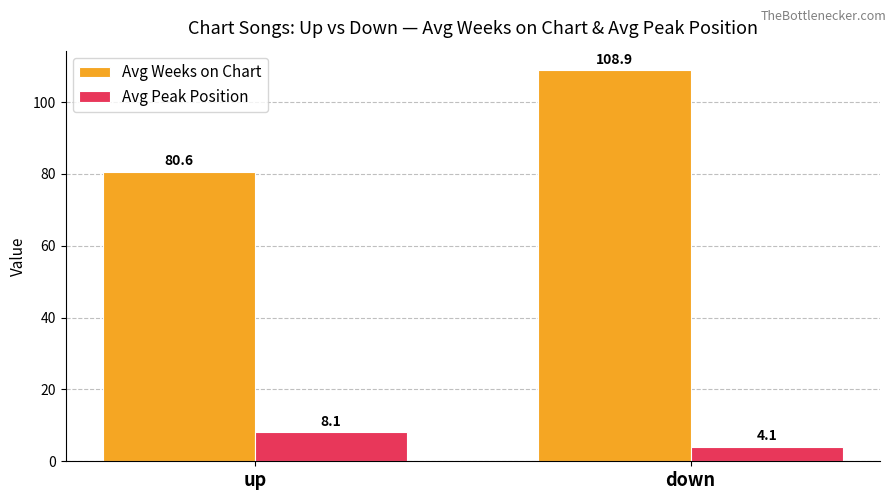

What is the label of the 1st bar from the right?

down